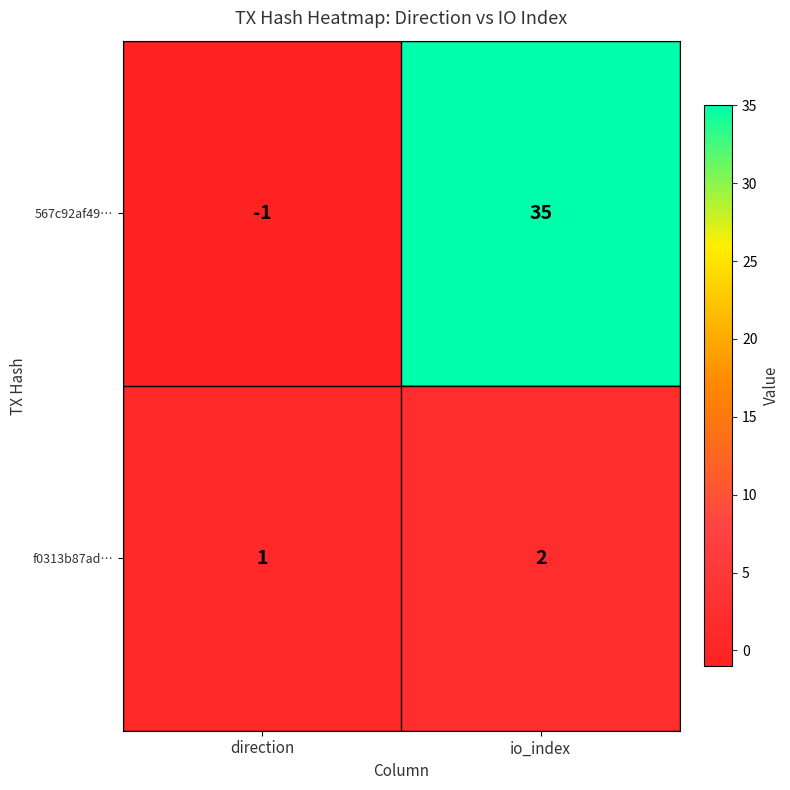

How many series are shown in this chart?

2